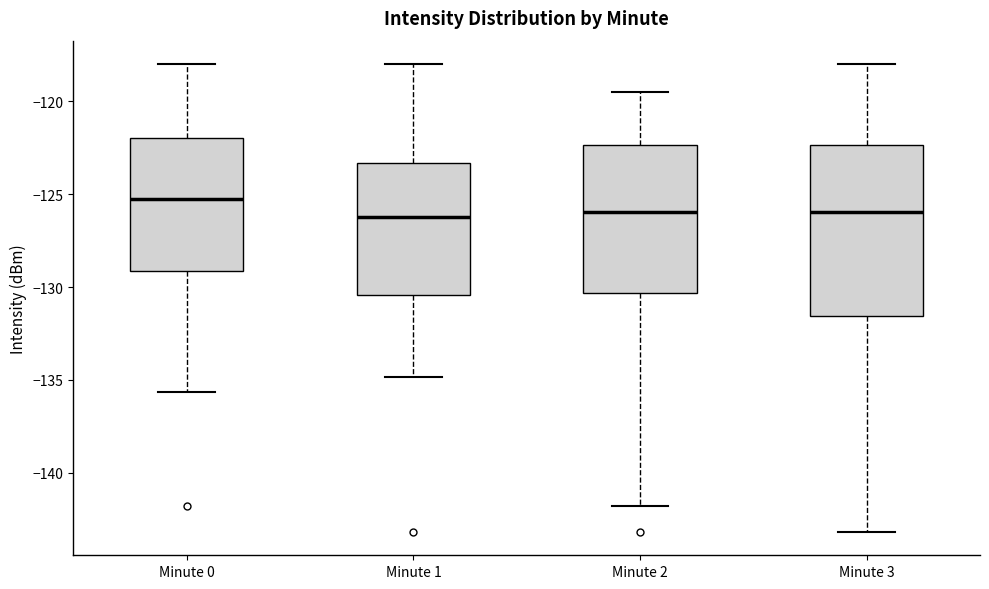

Reading left to right, read every box against the y-axis: the position of its median line, the range the box covers, and the ends of its whiskers. The values are not printed on the chart, so give them approximately, as read against the axis.

Minute 0: median -125.5, box -129.0 to -122.0, whiskers -135.5 to -118.0
Minute 1: median -126.0, box -130.5 to -123.5, whiskers -135.0 to -118.0
Minute 2: median -126.0, box -130.5 to -122.5, whiskers -142.0 to -119.5
Minute 3: median -126.0, box -131.5 to -122.5, whiskers -143.0 to -118.0